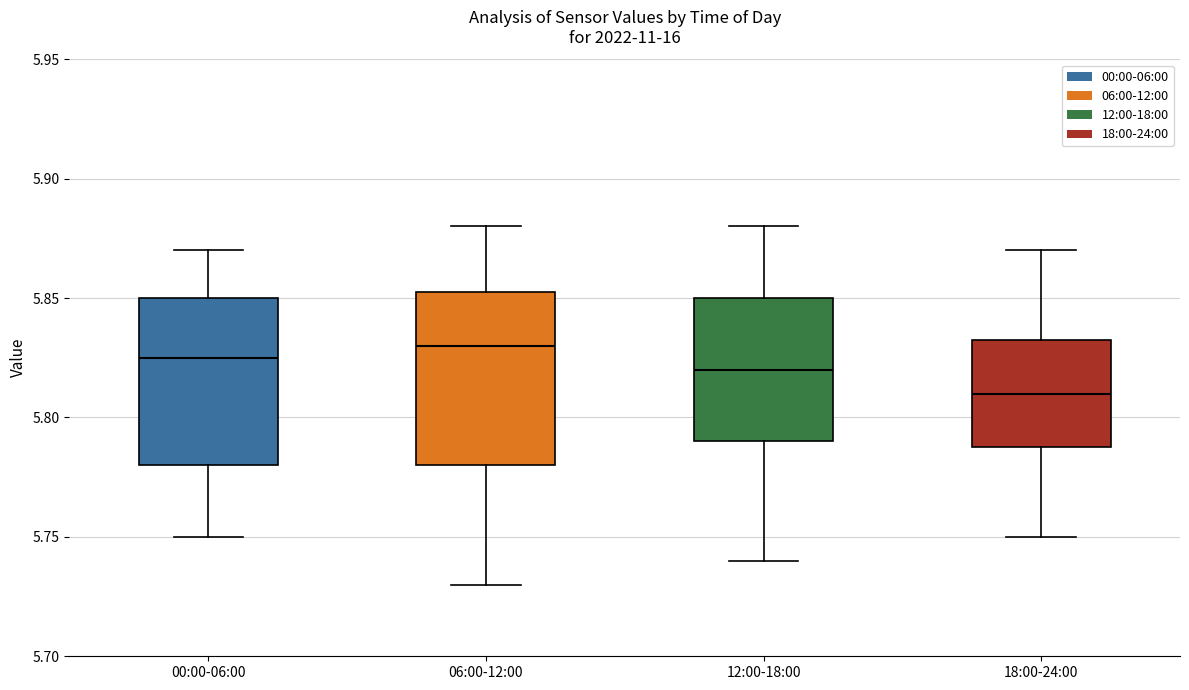

Reading left to right, read every box against the y-axis: the position of its median line, the range the box covers, and the ends of its whiskers. The values are not printed on the chart, so give them approximately, as read against the axis.

00:00-06:00: median 5.825, box 5.780 to 5.850, whiskers 5.750 to 5.870
06:00-12:00: median 5.830, box 5.780 to 5.855, whiskers 5.730 to 5.880
12:00-18:00: median 5.820, box 5.790 to 5.850, whiskers 5.740 to 5.880
18:00-24:00: median 5.810, box 5.790 to 5.835, whiskers 5.750 to 5.870